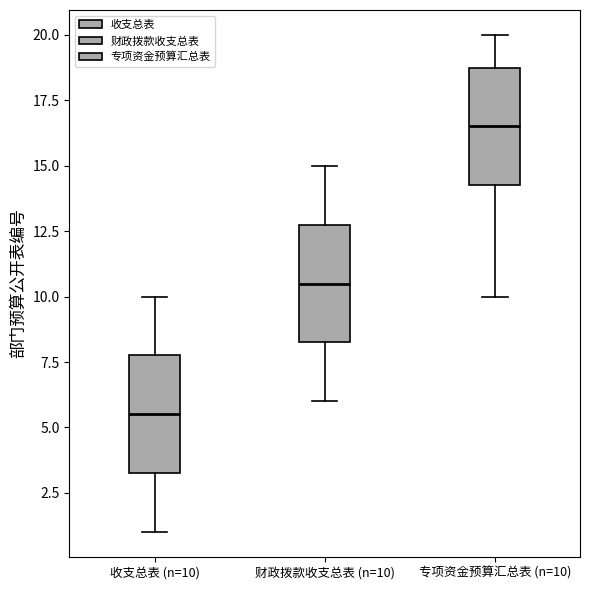

Reading left to right, read every box against the y-axis: the position of its median line, the range the box covers, and the ends of its whiskers. The values are not printed on the chart, so give them approximately, as read against the axis.

收支总表 (n=10): median 5.5, box 3.5 to 8.0, whiskers 1.0 to 10.0
财政拨款收支总表 (n=10): median 10.5, box 8.5 to 13.0, whiskers 6.0 to 15.0
专项资金预算汇总表 (n=10): median 16.5, box 14.5 to 19.0, whiskers 10.0 to 20.0